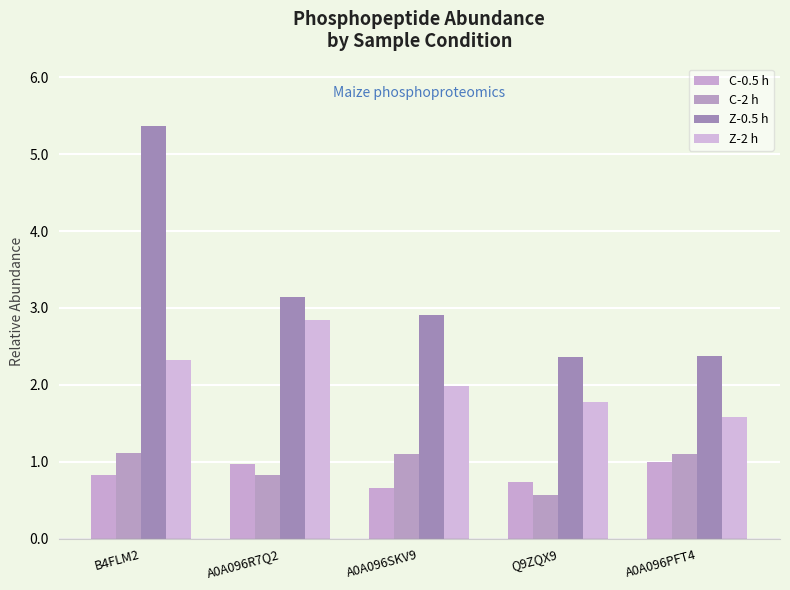

At which category is the sum across all series the highest?

B4FLM2